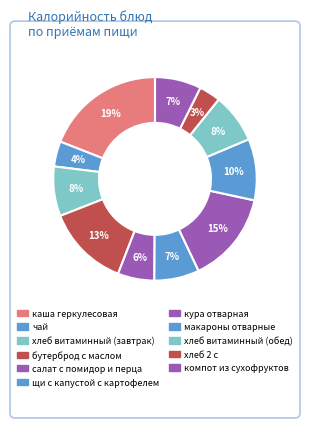

Is there a majority slice in this chart?

No